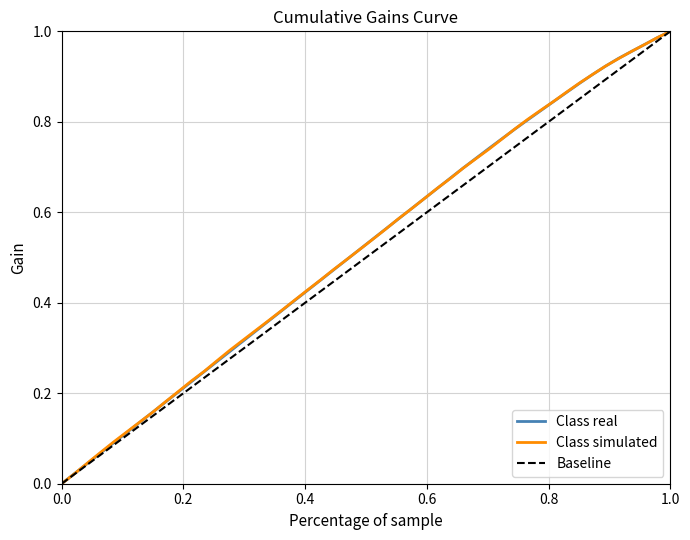

What are all the series names shown in the legend?

Class real, Class simulated, Baseline